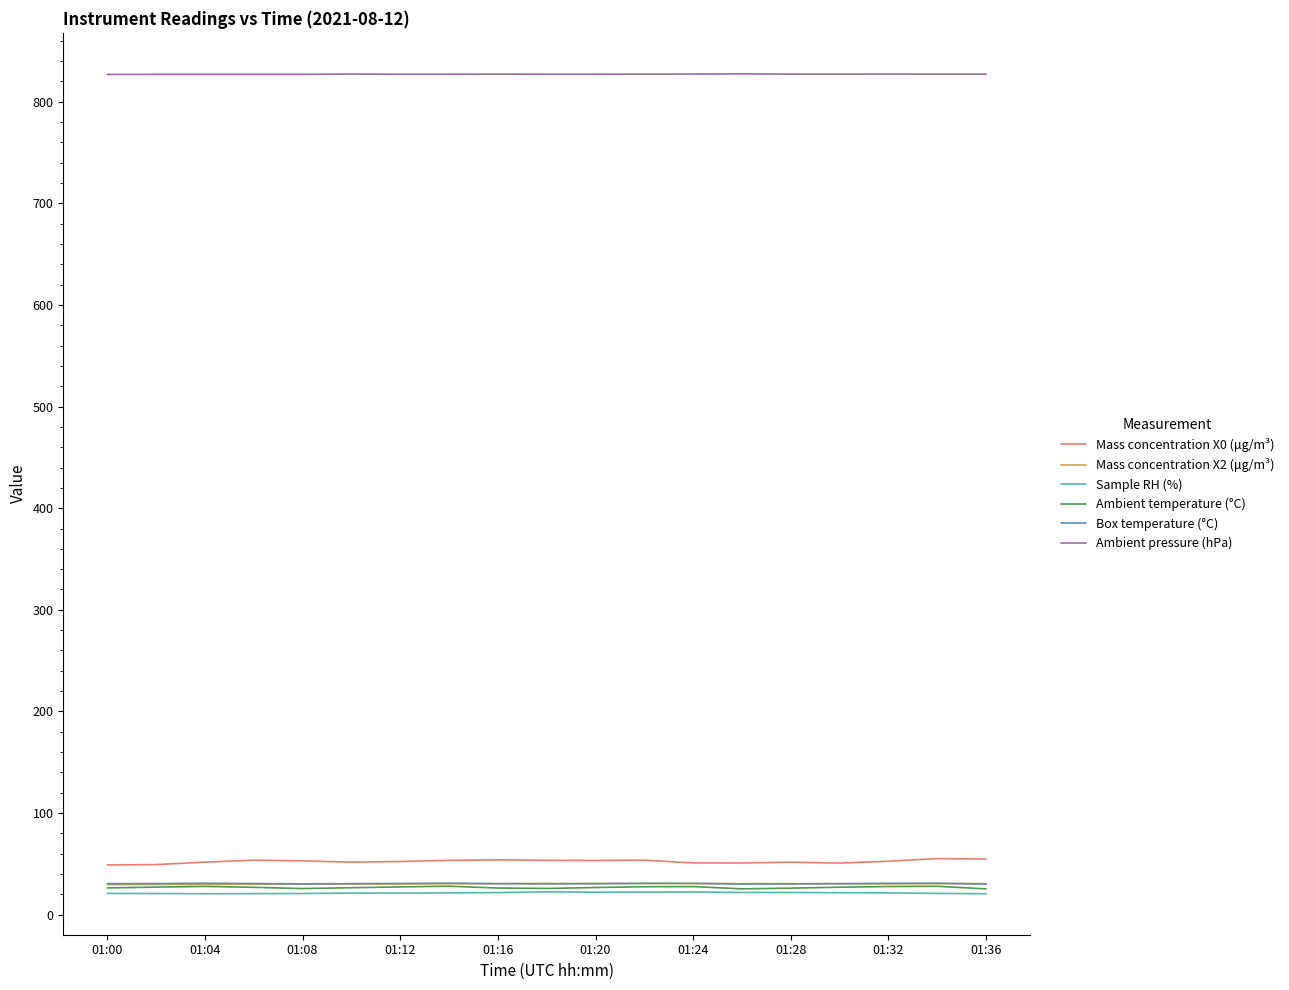

What is the maximum value for Mass concentration X0 (μg/m³)?

55.2